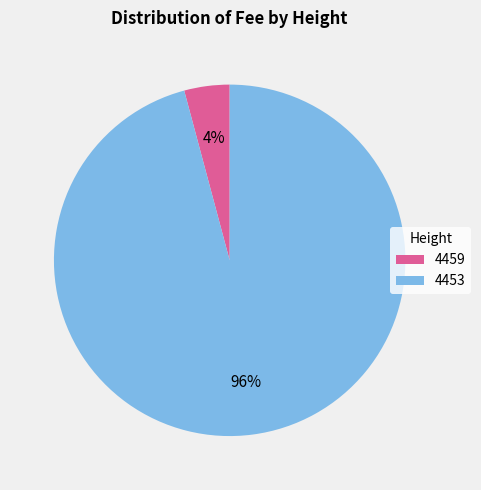

Count the number of slices in the pie.

2